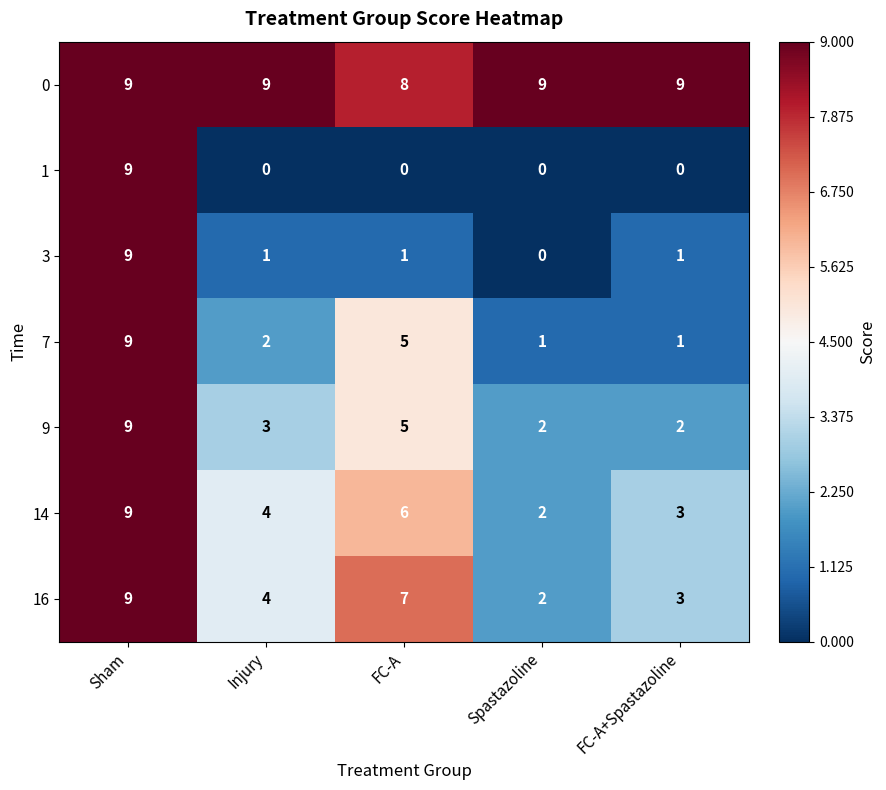

At which label does 16 first exceed 4?

Sham